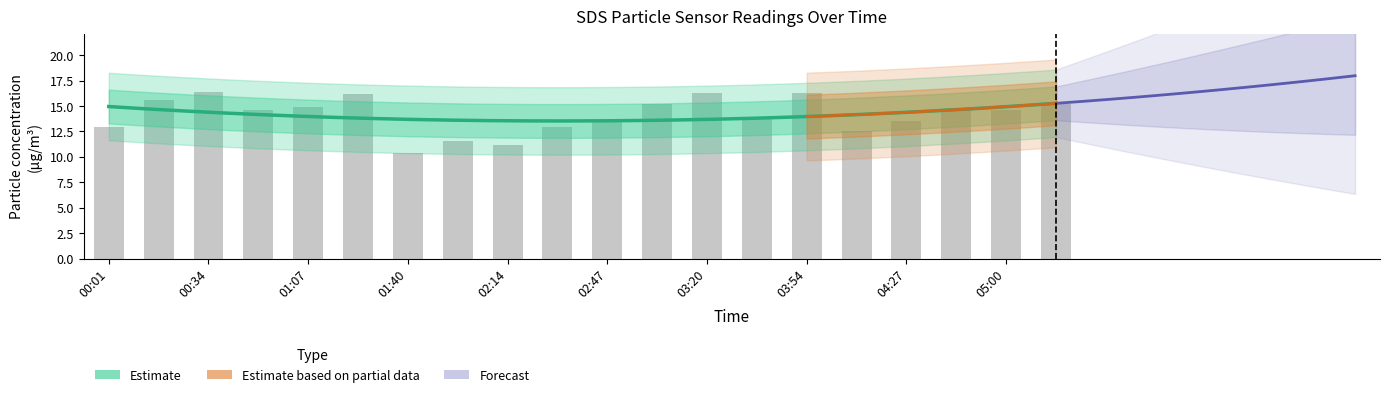

Does the chart contain any negative values?

No